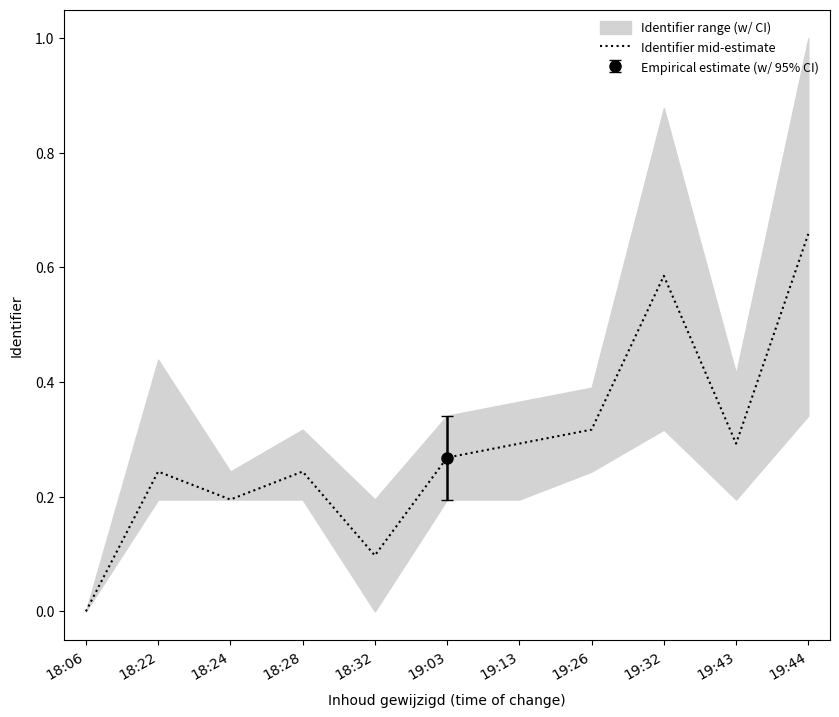

What position from the left is 18:32?

5